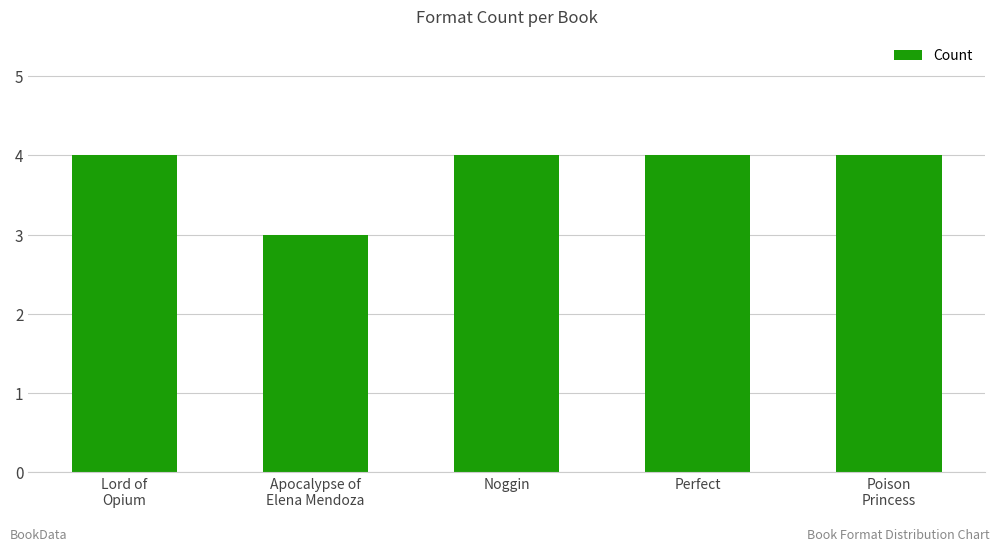

What is the label of the 5th bar from the left?

Poison
Princess